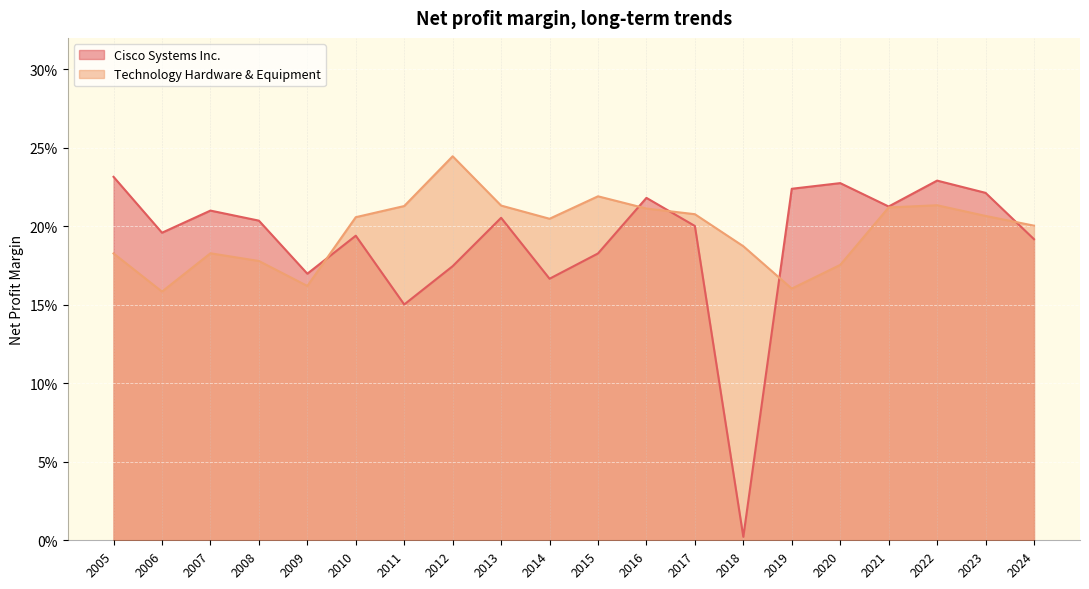

Rank the categories by Technology Hardware & Equipment value from highest to lowest.

2012, 2015, 2022, 2013, 2011, 2021, 2016, 2017, 2023, 2010, 2014, 2024, 2018, 2007, 2005, 2008, 2020, 2009, 2019, 2006